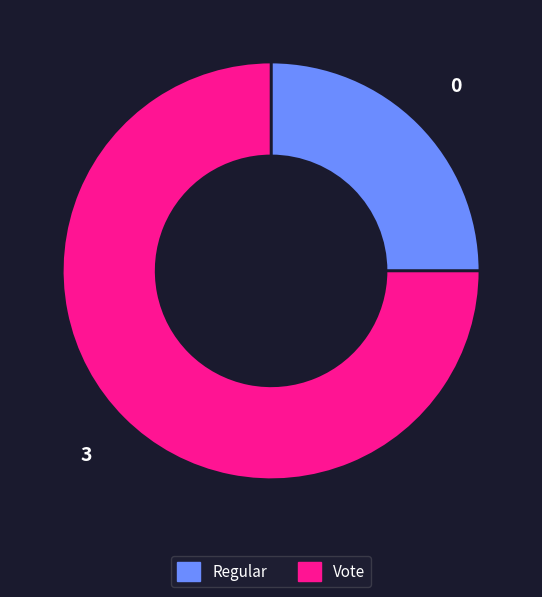

Which has a higher value, Vote or Regular?

Vote